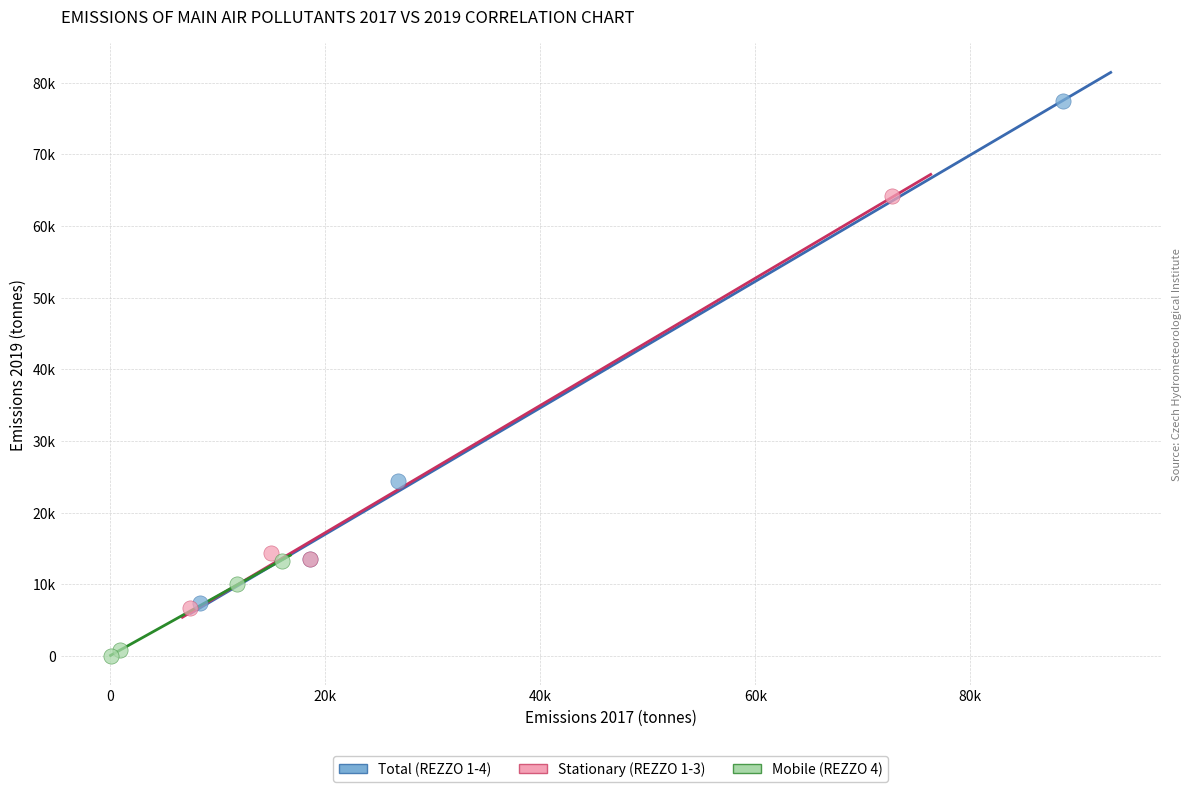

What are all the series names shown in the legend?

Total (REZZO 1-4), Stationary (REZZO 1-3), Mobile (REZZO 4)